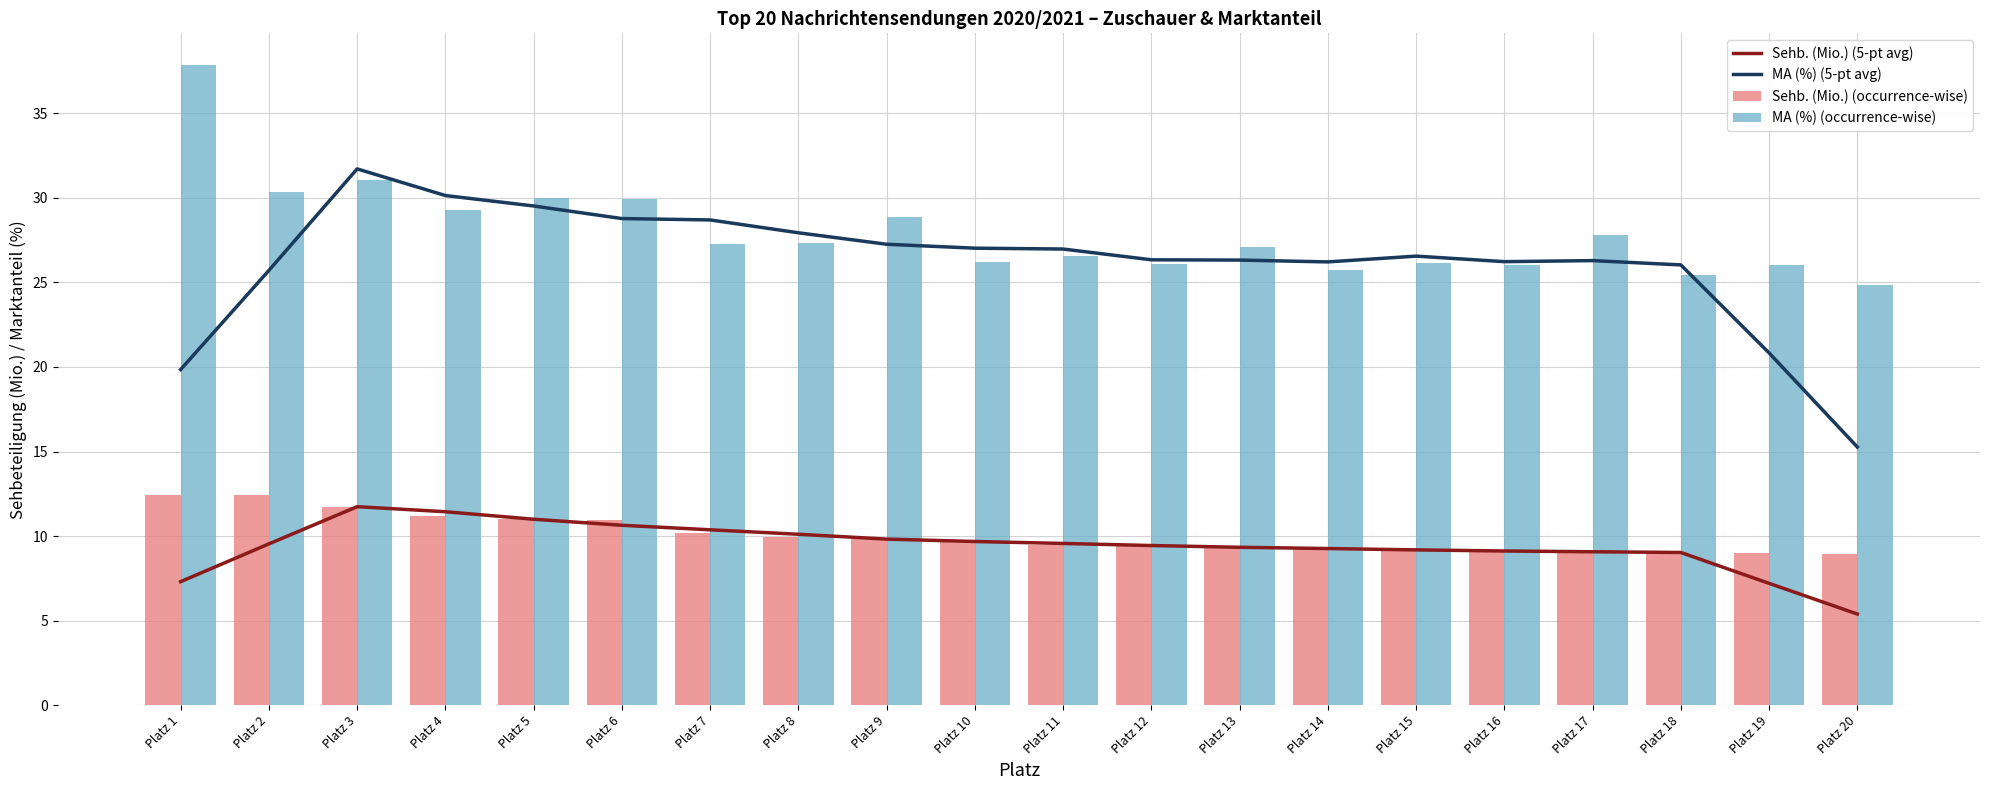

The value of MA (%) (occurrence-wise) at Platz 18 is 39.9. True or false?

False